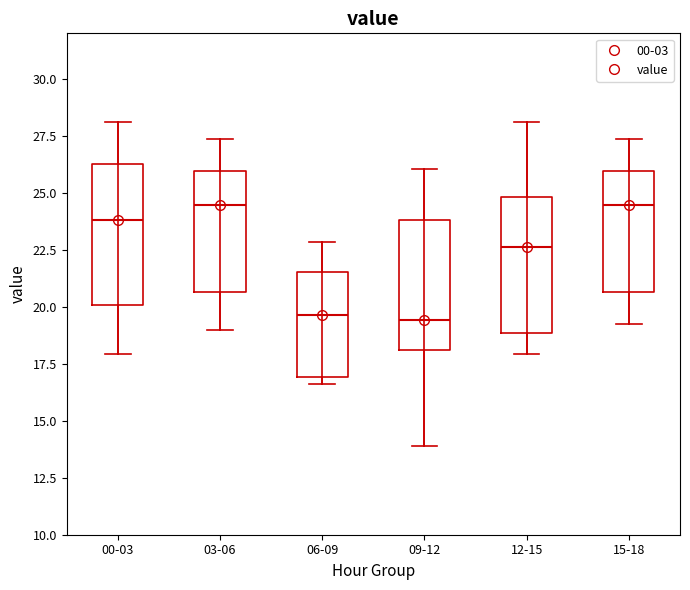

Reading left to right, transcribe this box plot: for each box, give where its median line is, the range the box spans, and where its two whiskers end, as read against the y-axis. The values are not printed on the chart, so give them approximately, as read against the axis.

00-03: median 24.0, box 20.0 to 26.5, whiskers 18.0 to 28.0
03-06: median 24.5, box 20.5 to 26.0, whiskers 19.0 to 27.5
06-09: median 19.5, box 17.0 to 21.5, whiskers 16.5 to 23.0
09-12: median 19.5, box 18.0 to 24.0, whiskers 14.0 to 26.0
12-15: median 22.5, box 19.0 to 25.0, whiskers 18.0 to 28.0
15-18: median 24.5, box 20.5 to 26.0, whiskers 19.0 to 27.5